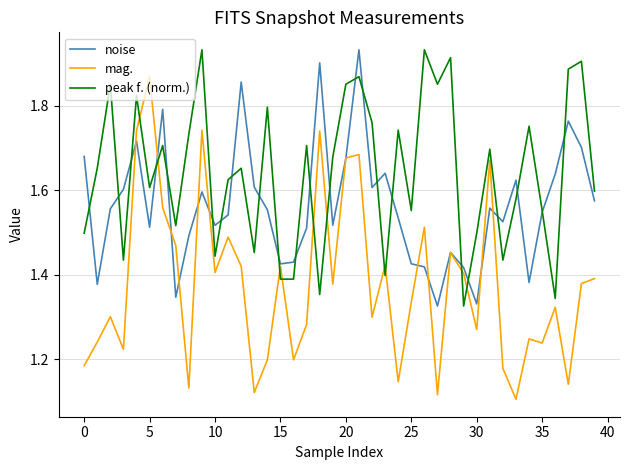

Which series has the largest total across all categories?

peak f. (norm.)